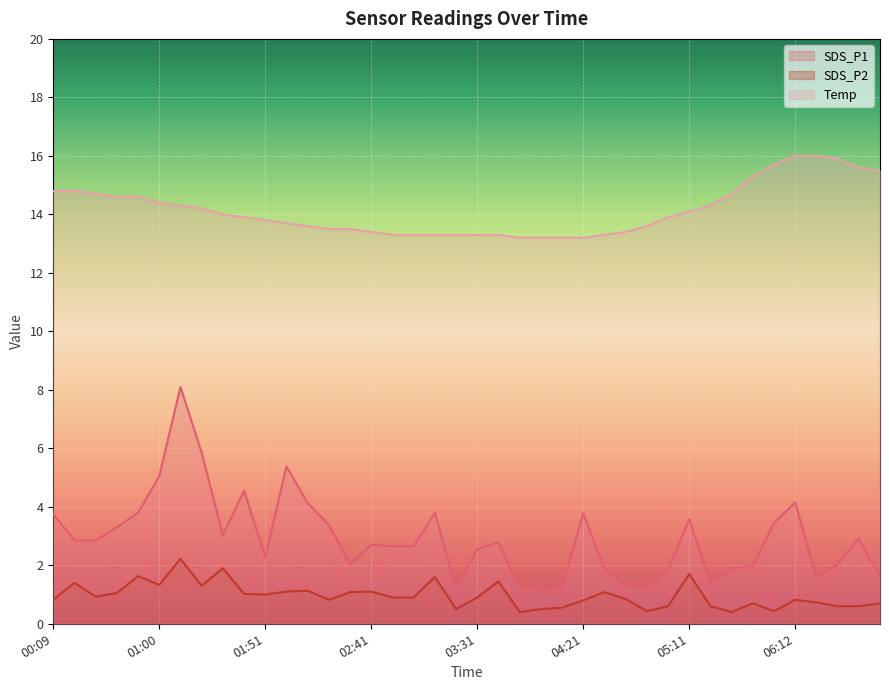

The value of Temp at 03:11 is 22.9. True or false?

False